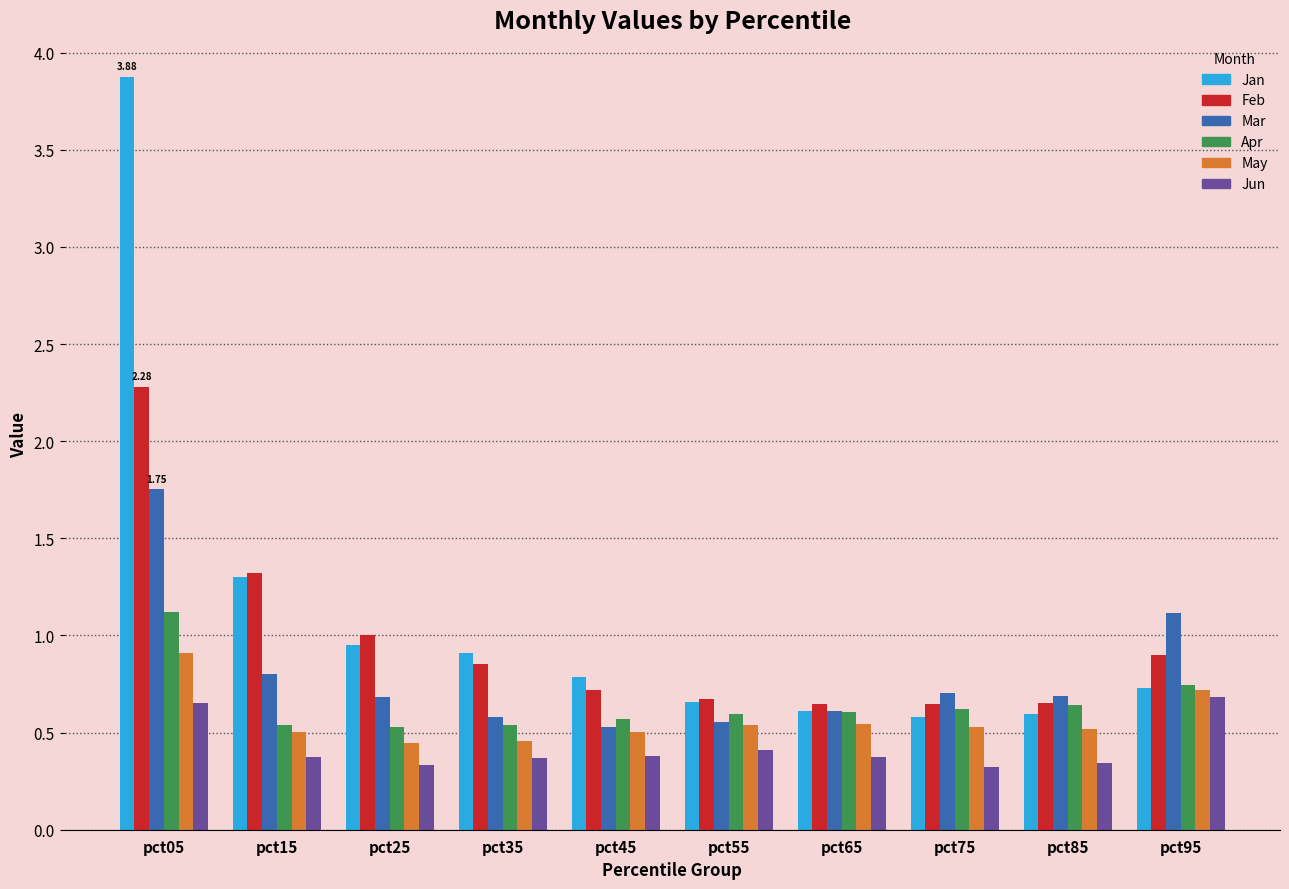

Which series has the largest range (max minus min)?

Jan